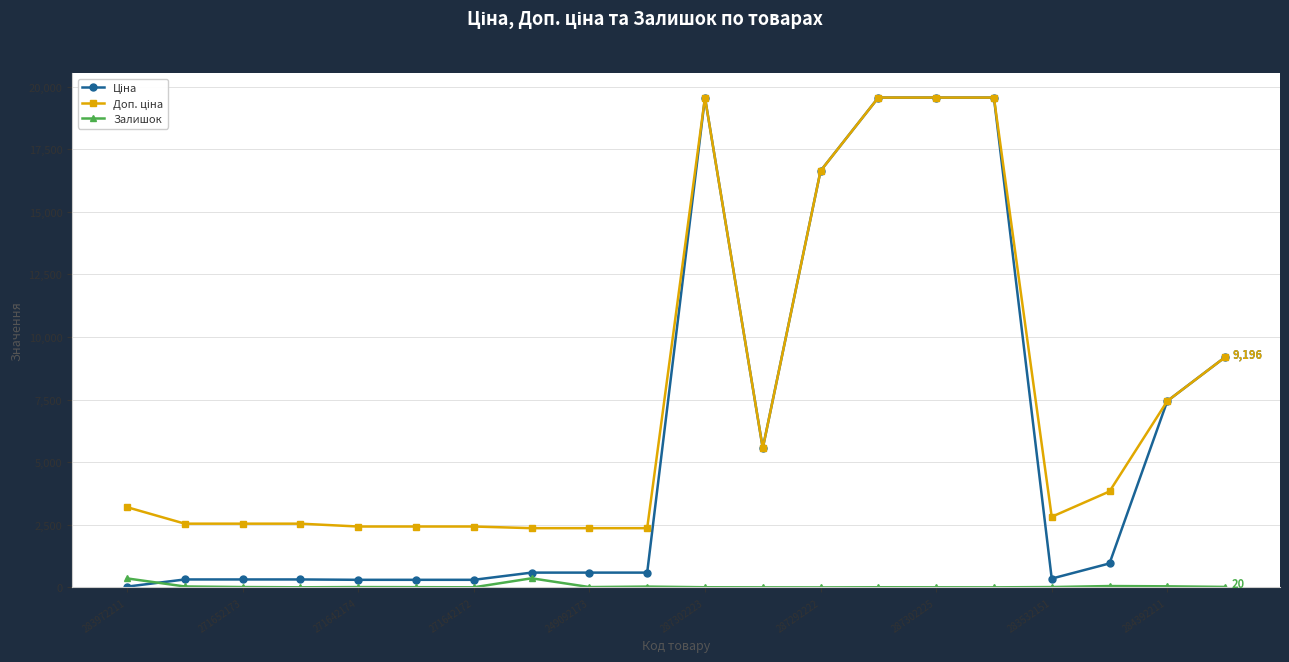

At how many categories does at least one series exceed 9433?

5